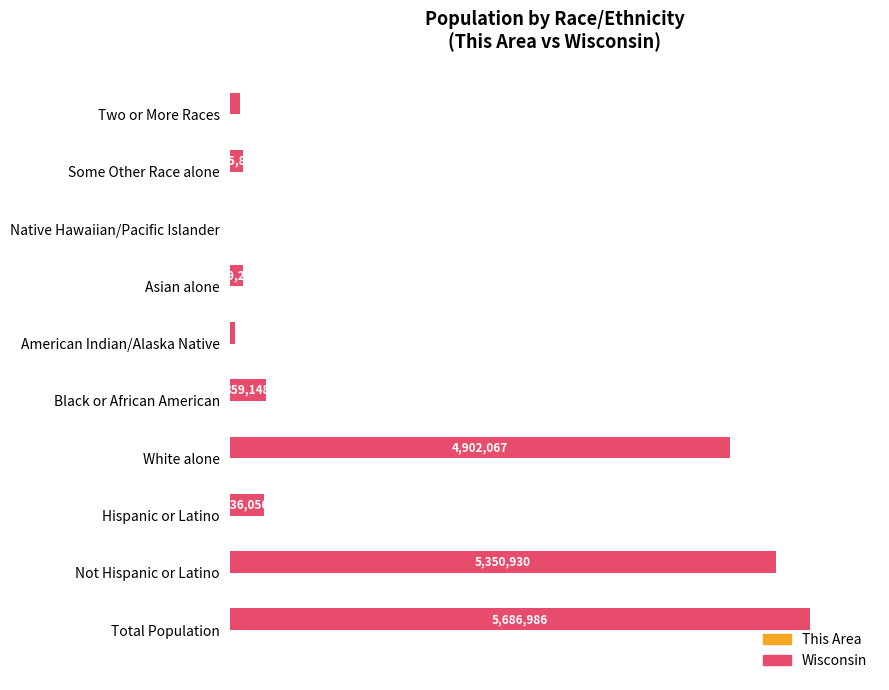

Rank the series by their maximum value, from lowest to highest.

This Area, Wisconsin